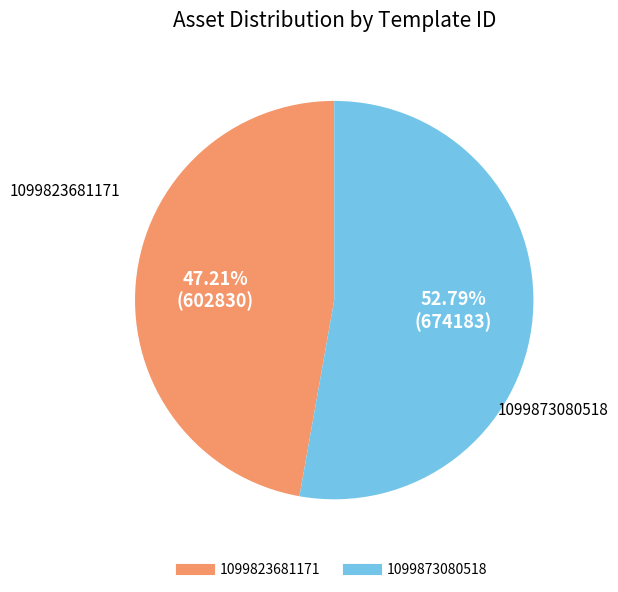

To the nearest percent, what is the difference between the largest and smallest slice percentages?

6%